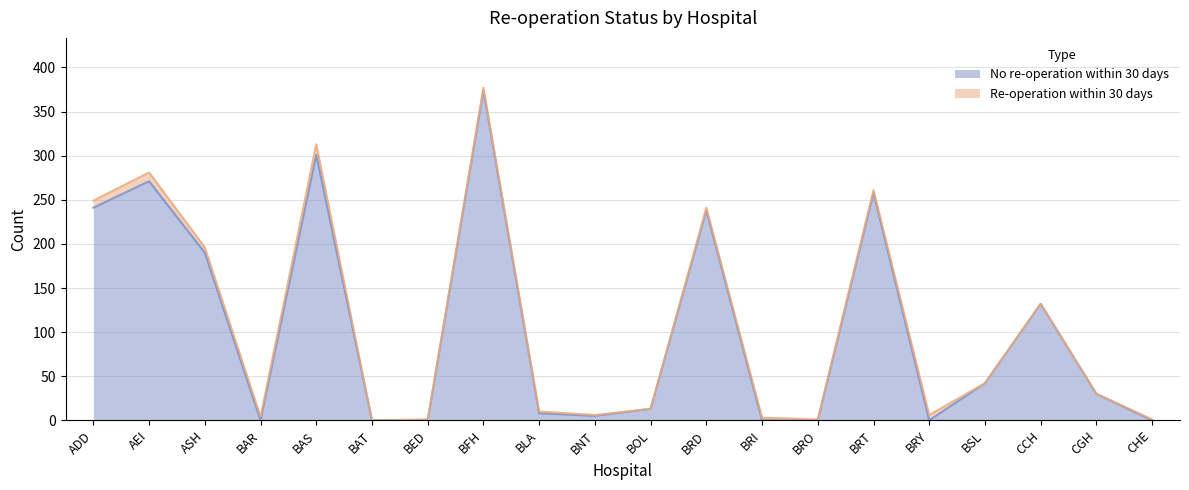

How many lines are shown in the chart?

2